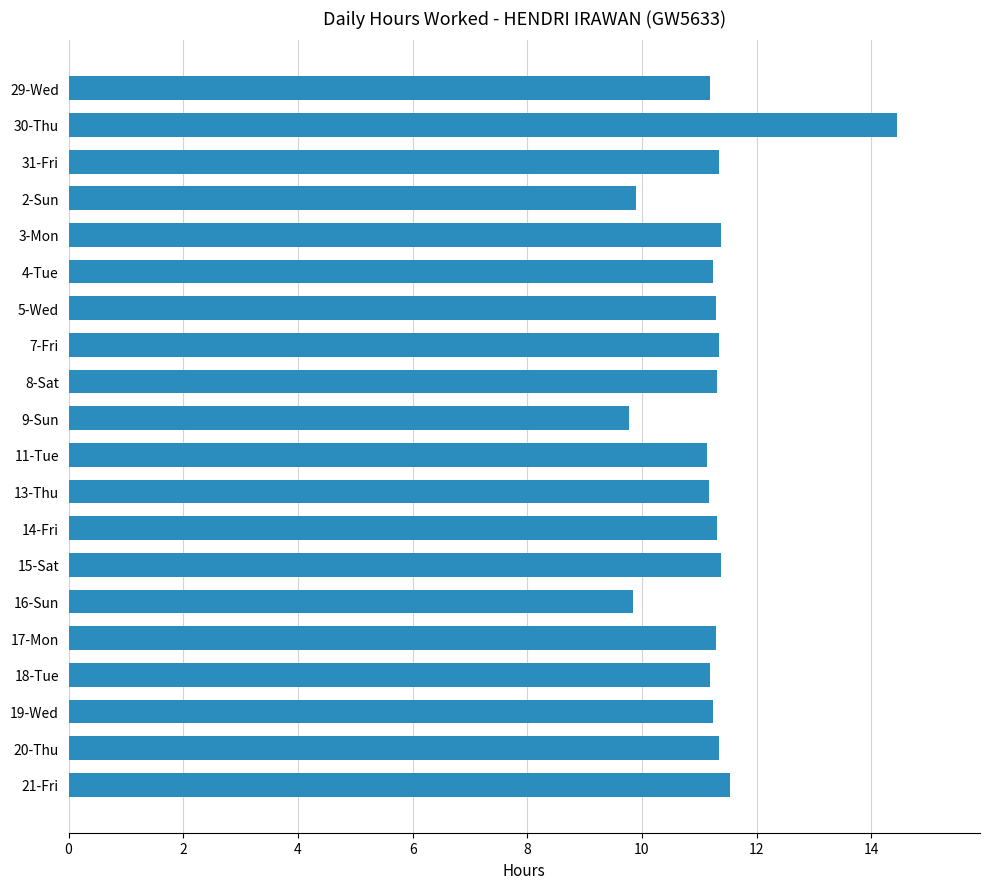

How many bars are there in total?

20